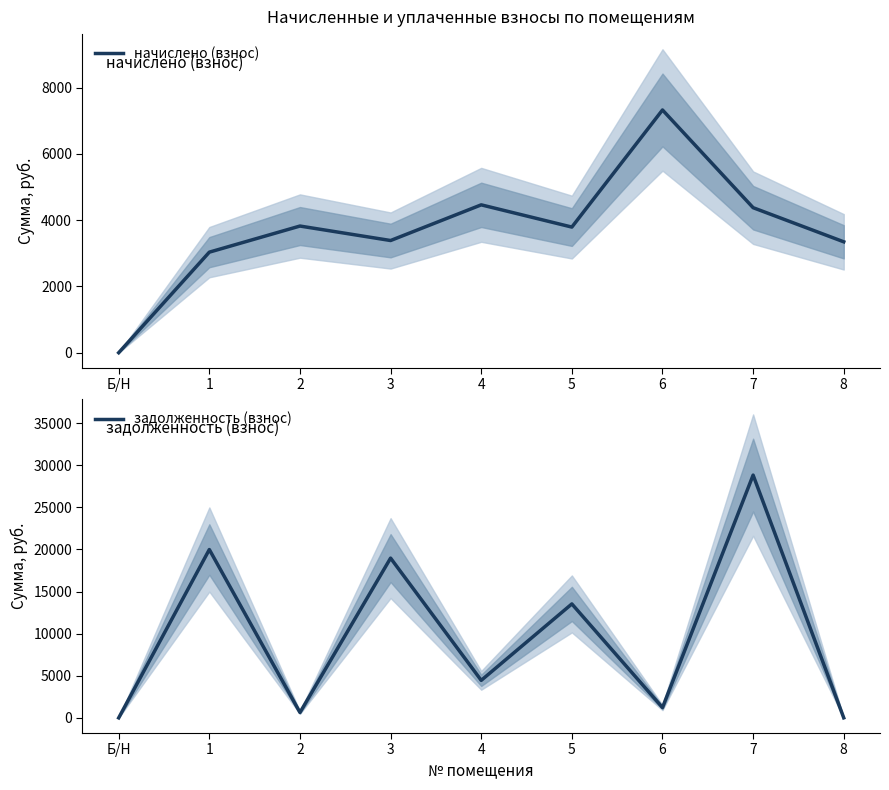

What is the difference between the second highest and minimum values in the начислено (взнос) series?

4461.6